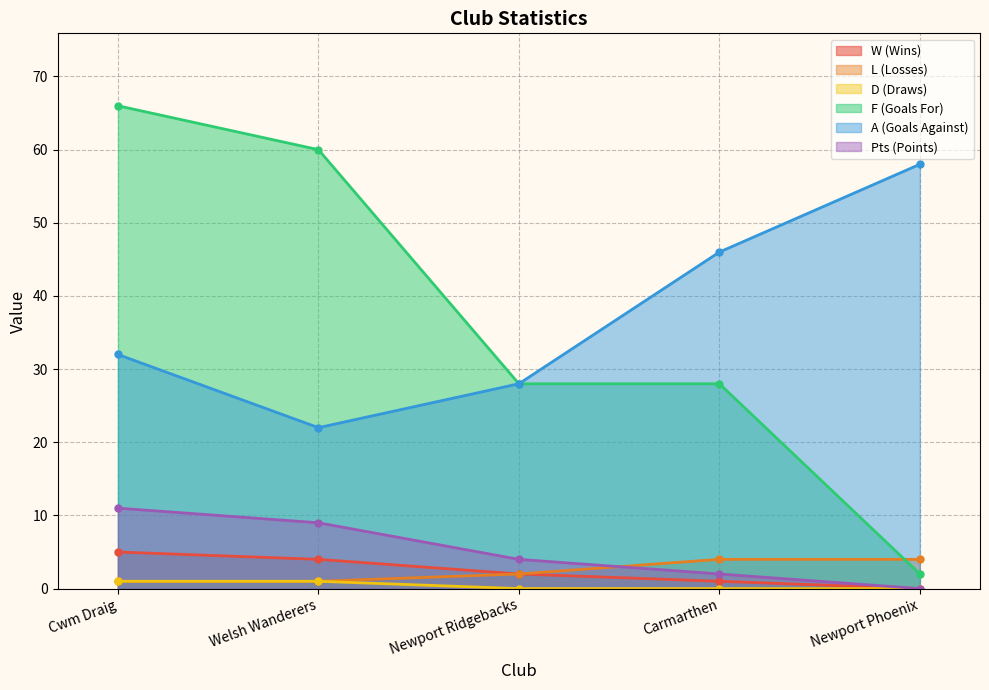

How many series are shown in this chart?

6